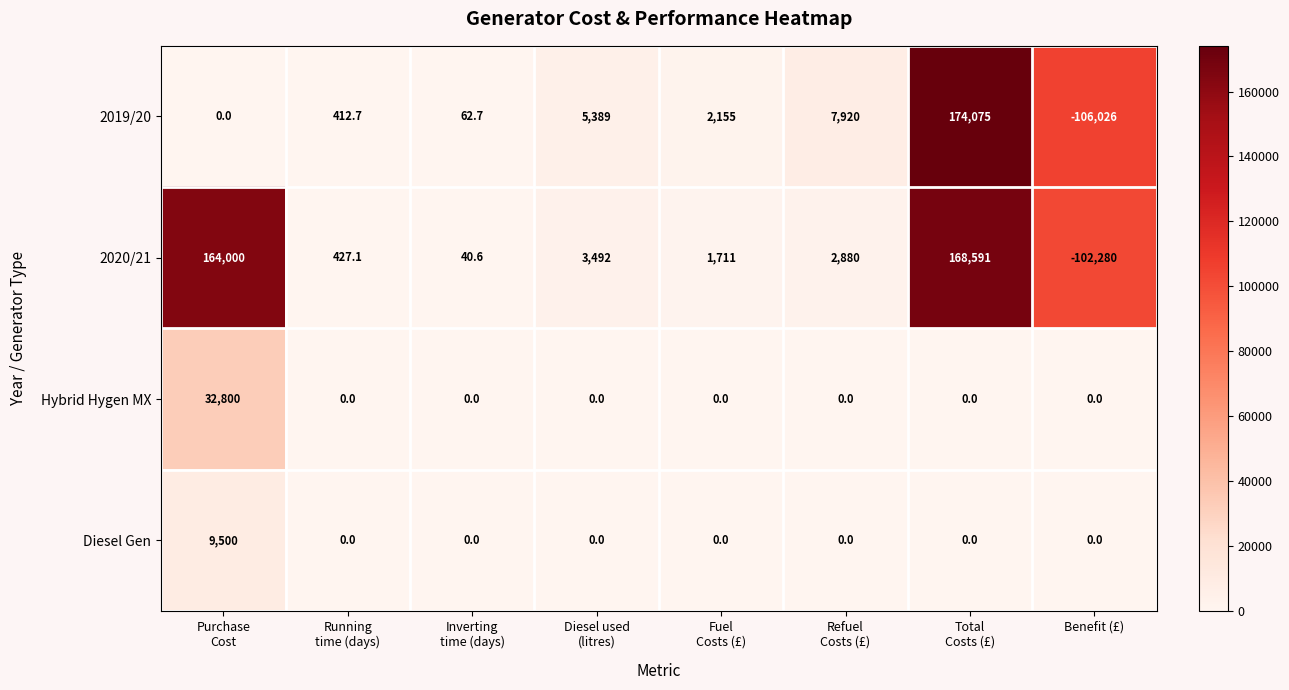

What is the difference between the maximum and minimum values in the Hybrid Hygen MX series?

32800.0